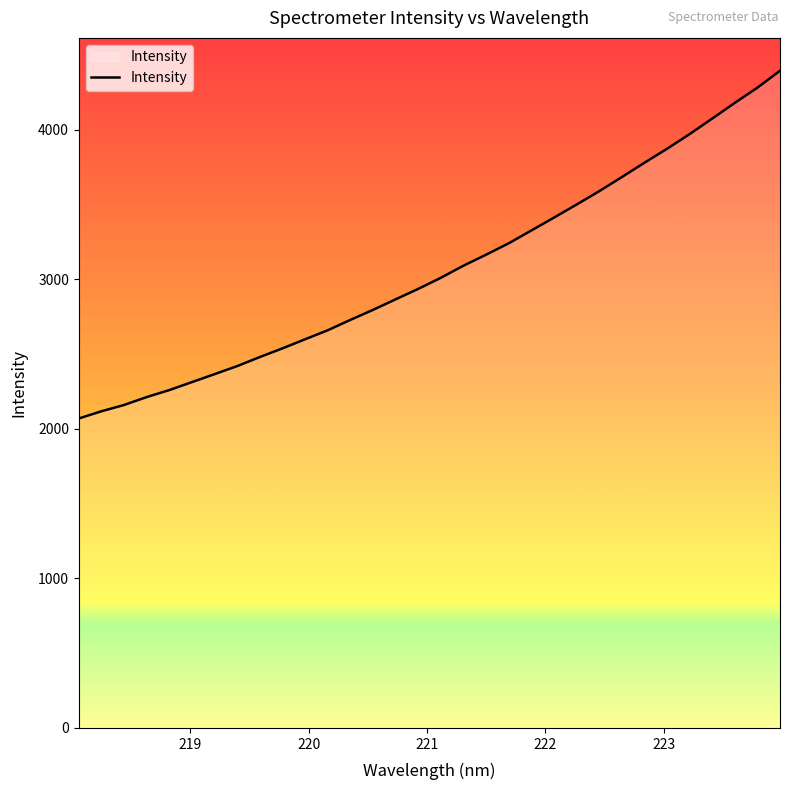

What is the smallest value displayed?

2070.1